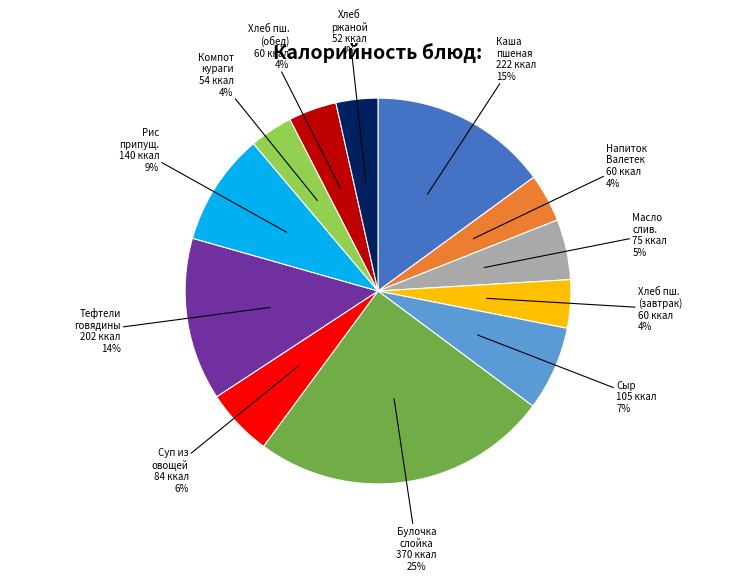

To the nearest percent, what is the average slice percentage?

8%